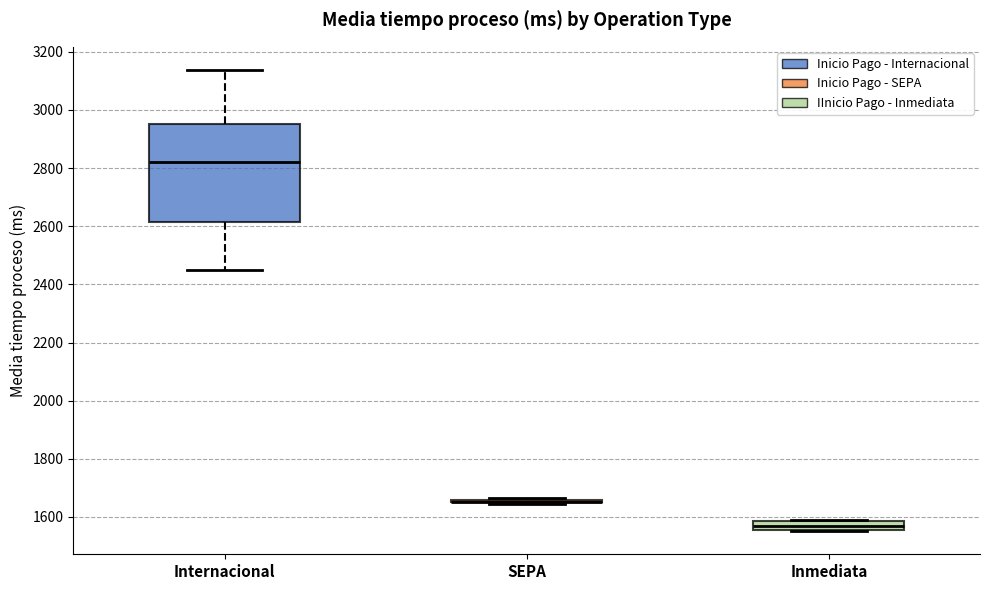

Comparing the boxes themselves (not the whiskers), which one is the tallest?

Internacional